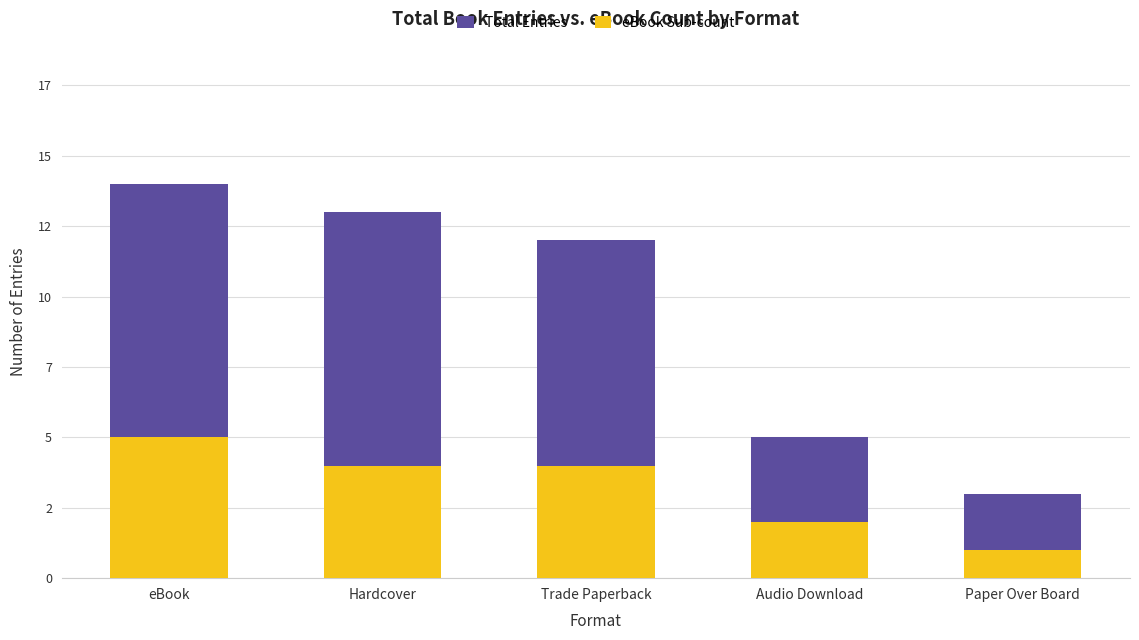

What is the label of the 2nd bar from the left?

Hardcover